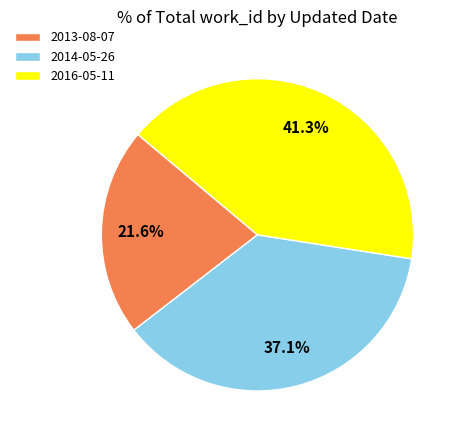

To the nearest percent, what is the combined percentage of 2013-08-07 and 2014-05-26?

59%